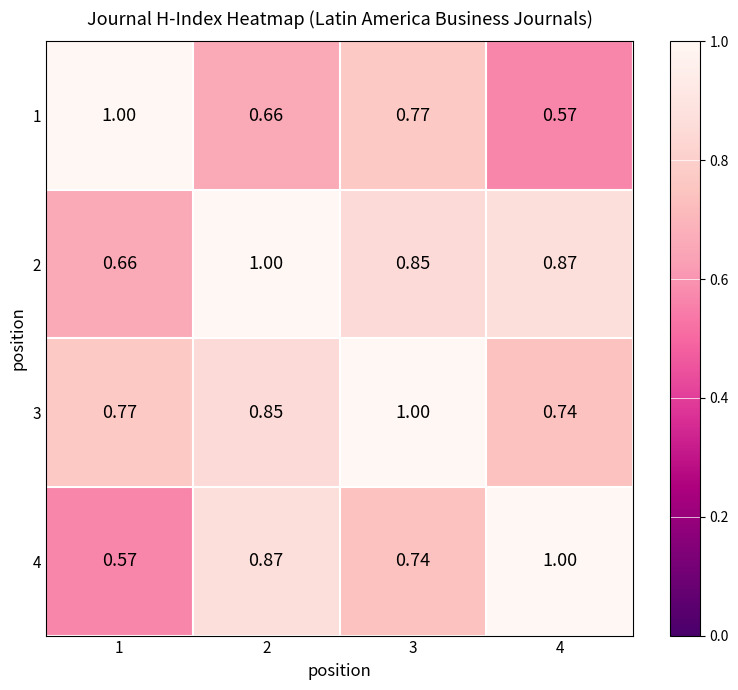

Is the value of 1 at 1 greater than the value of 3 at 4?

Yes